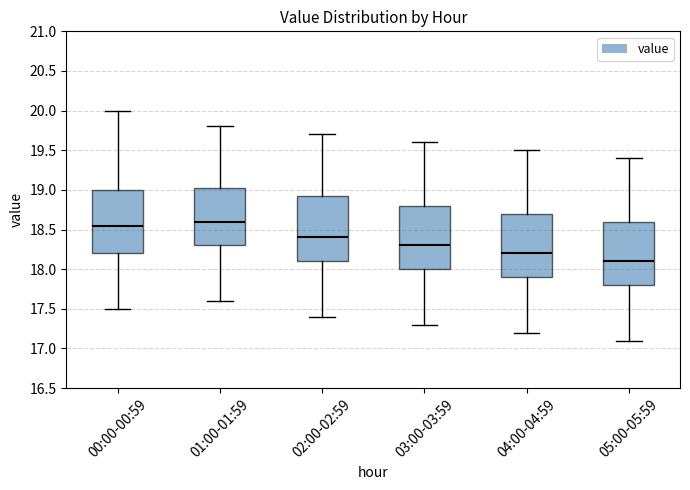

Reading left to right, read every box against the y-axis: the position of its median line, the range the box covers, and the ends of its whiskers. The values are not printed on the chart, so give them approximately, as read against the axis.

00:00-00:59: median 18.55, box 18.20 to 19.00, whiskers 17.50 to 20.00
01:00-01:59: median 18.60, box 18.30 to 19.05, whiskers 17.60 to 19.80
02:00-02:59: median 18.40, box 18.10 to 18.95, whiskers 17.40 to 19.70
03:00-03:59: median 18.30, box 18.00 to 18.80, whiskers 17.30 to 19.60
04:00-04:59: median 18.20, box 17.90 to 18.70, whiskers 17.20 to 19.50
05:00-05:59: median 18.10, box 17.80 to 18.60, whiskers 17.10 to 19.40